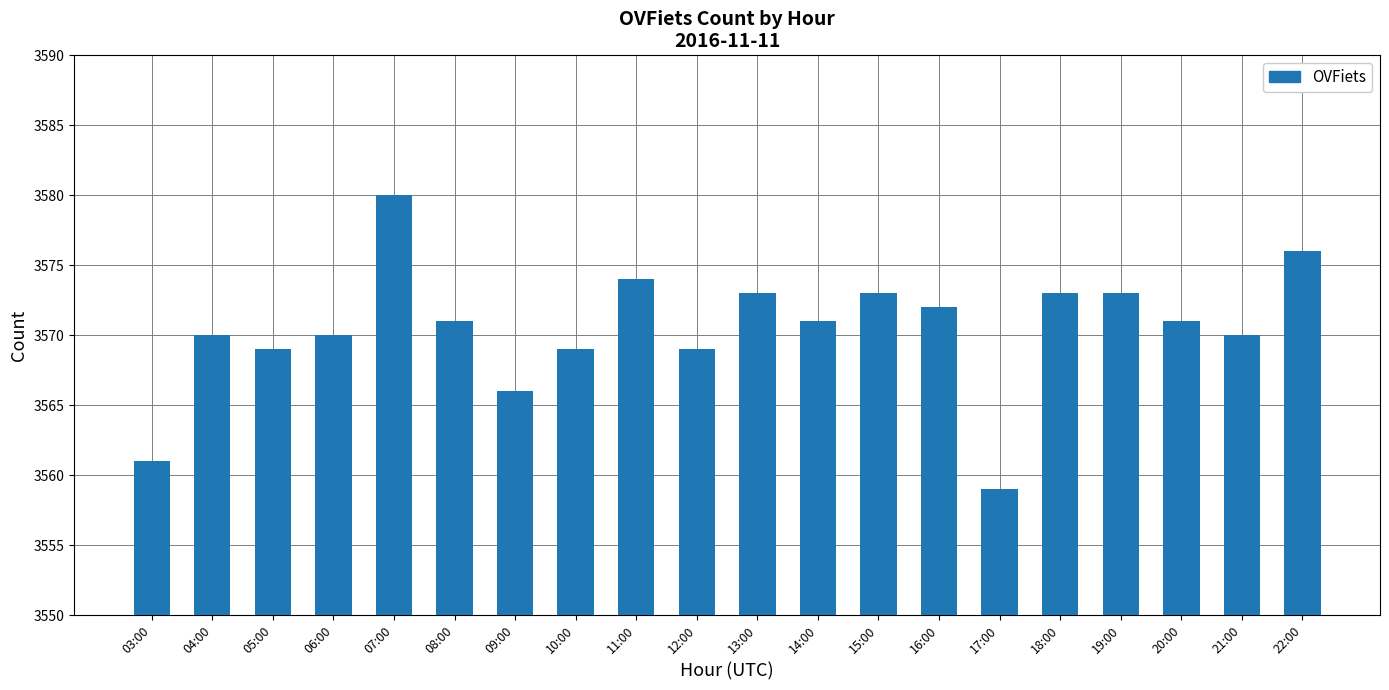

Reading left to right, what are all the values shown in this chart?

03:00=3561	04:00=3570	05:00=3569	06:00=3570	07:00=3580	08:00=3571	09:00=3566	10:00=3569	11:00=3574	12:00=3569	13:00=3573	14:00=3571	15:00=3573	16:00=3572	17:00=3559	18:00=3573	19:00=3573	20:00=3571	21:00=3570	22:00=3576